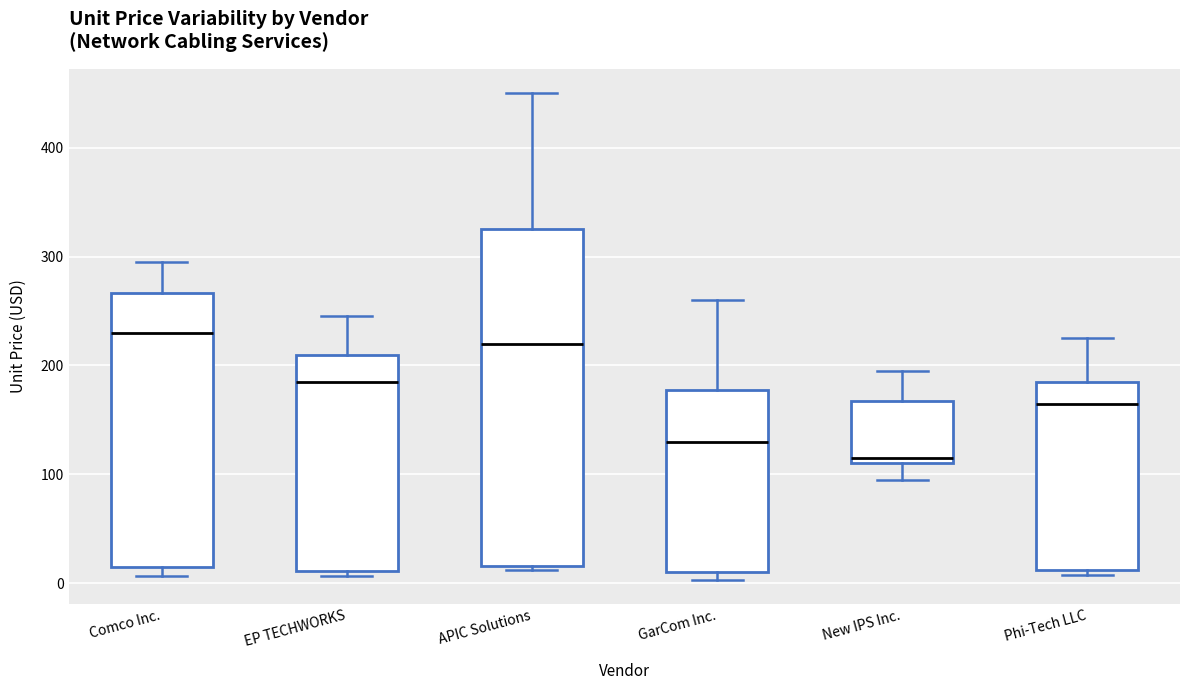

Reading left to right, read every box against the y-axis: the position of its median line, the range the box covers, and the ends of its whiskers. The values are not printed on the chart, so give them approximately, as read against the axis.

Comco Inc.: median 230, box 10 to 270, whiskers 10 (just below the box's lower edge) to 300
EP TECHWORKS: median 190, box 10 to 210, whiskers 10 (just below the box's lower edge) to 250
APIC Solutions: median 220, box 20 to 330, whiskers 10 to 450
GarCom Inc.: median 130, box 10 to 180, whiskers 0 to 260
New IPS Inc.: median 120, box 110 to 170, whiskers 100 to 200
Phi-Tech LLC: median 170, box 10 to 190, whiskers 10 (just below the box's lower edge) to 230